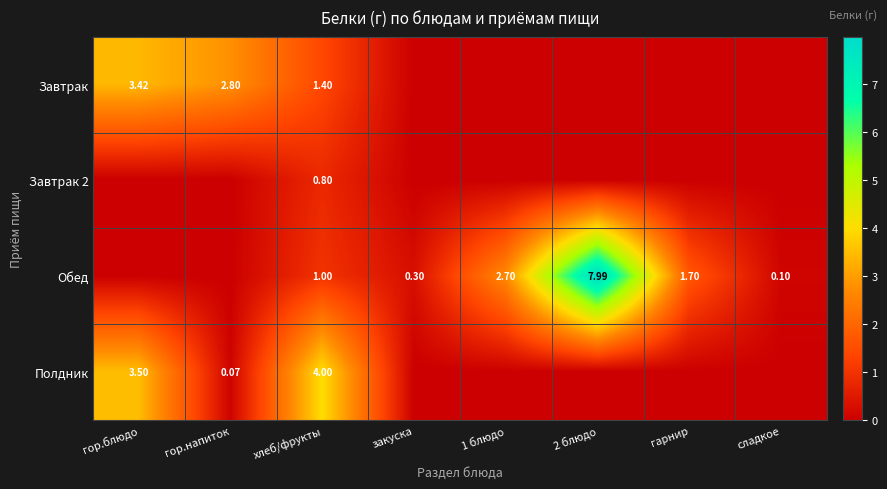

Between хлеб/фрукты and гор.блюдо, which is larger?

гор.блюдо